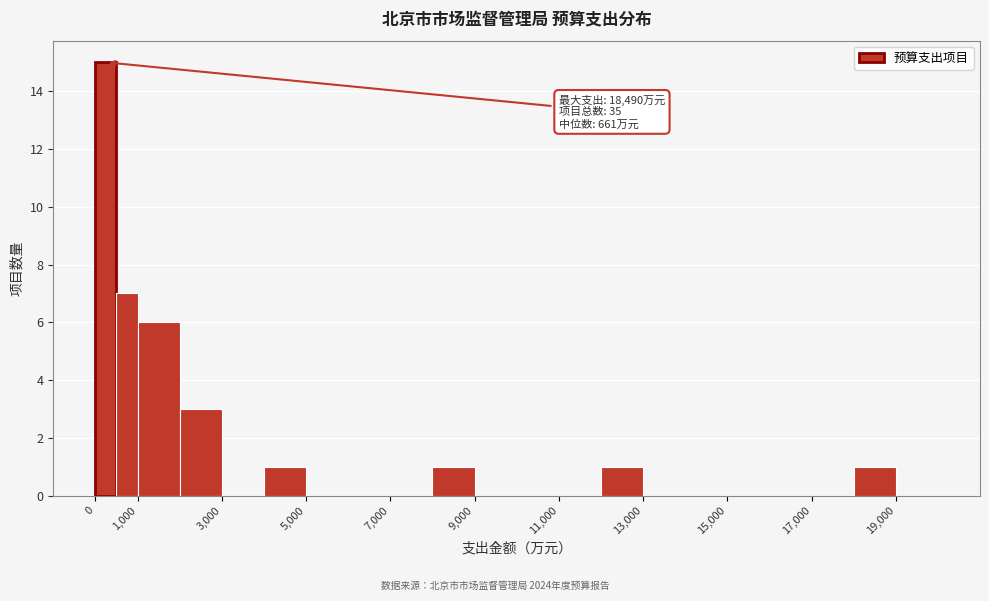

Over which range of the x-axis is the bar tallest?

0 to 500